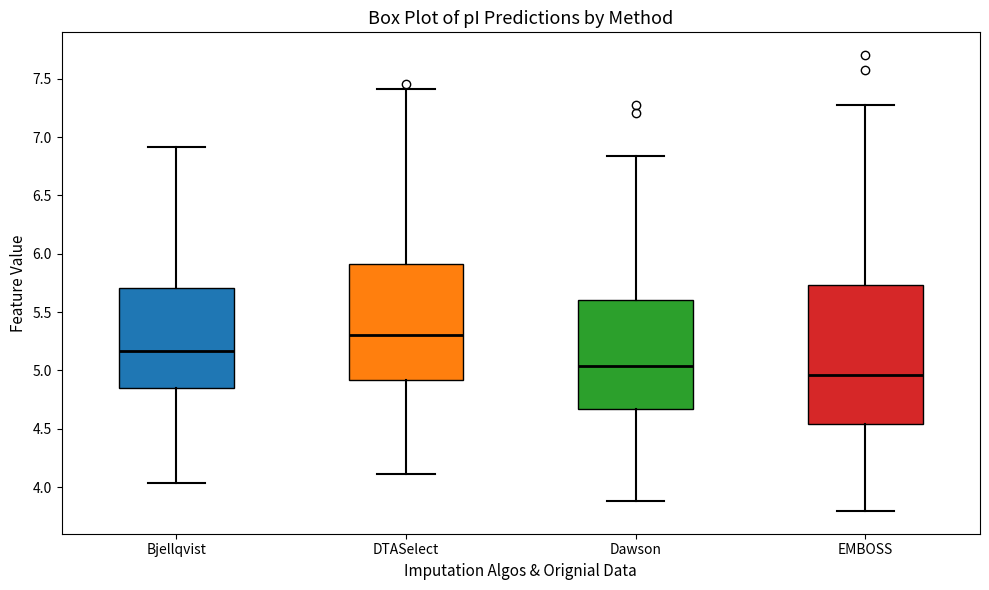

Where is the lower edge of the box for DTASelect on the y-axis? The values are not printed on the chart, so give them approximately, as read against the axis.

4.90